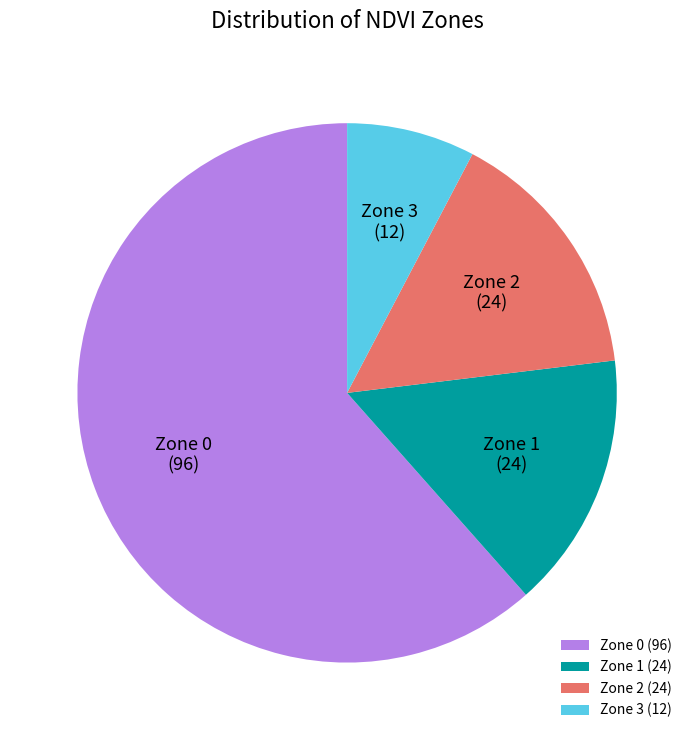

Is it true that Zone 3 is 8% of the pie?

True